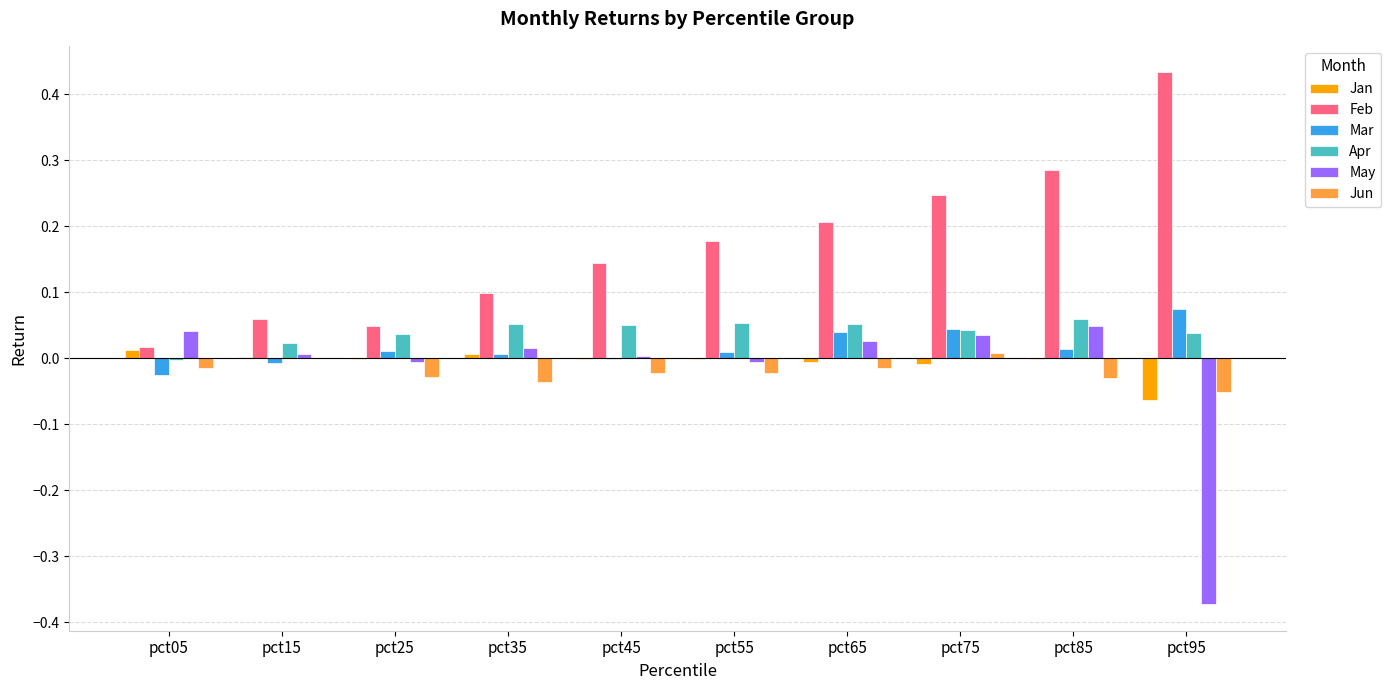

At which label does May first exceed 0?

pct05